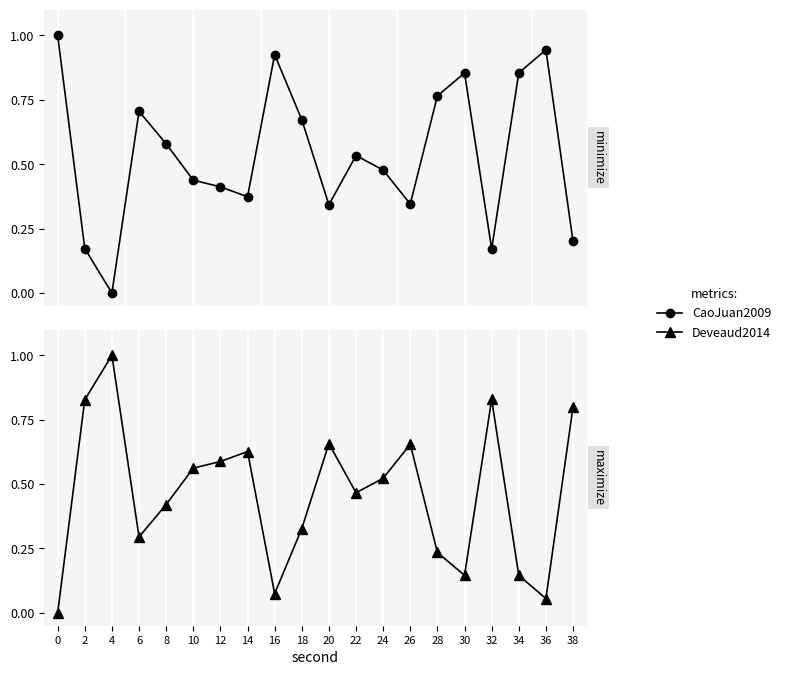

What is the difference between the Deveaud2014 values at 38 and 16?

0.7